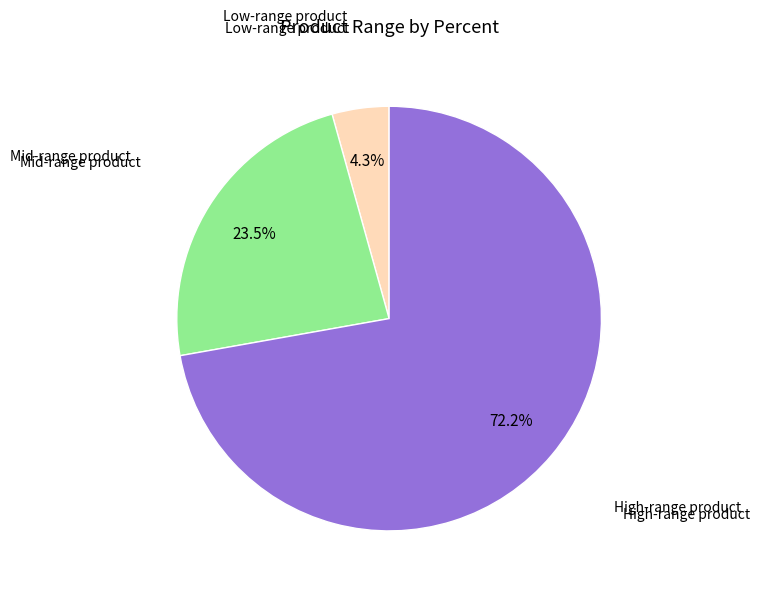

Does any single category account for the majority?

Yes